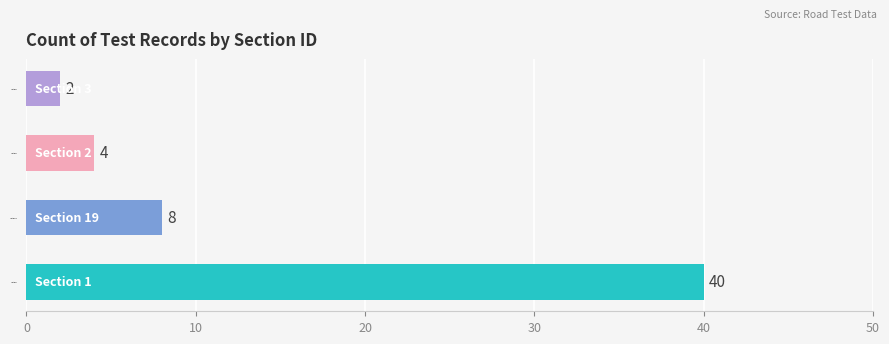

How many data points does each series have?

4